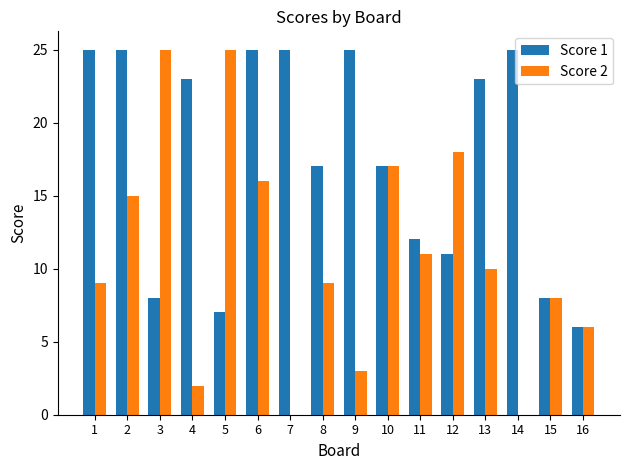

What is the sum of the Score 1 values at 12 and 7?

36